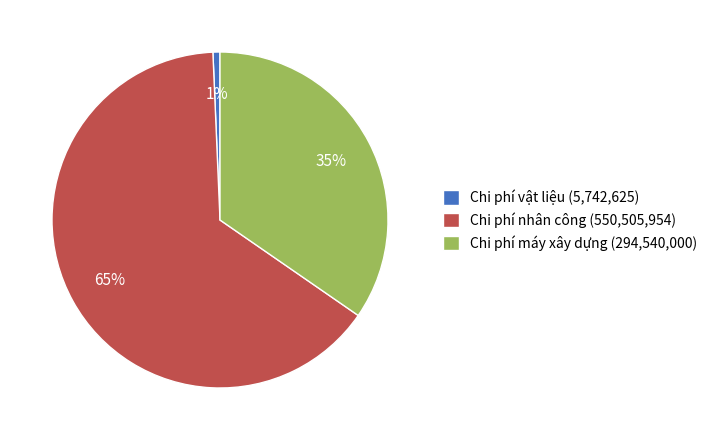

True or false: Chi phí vật liệu accounts for 8% of the total.

False